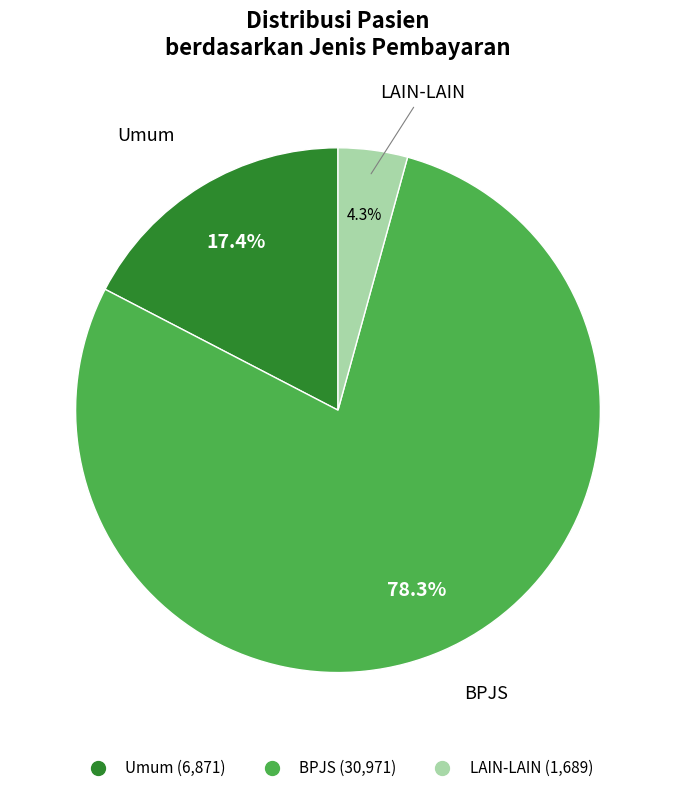

Rank the categories by value from highest to lowest.

BPJS, Umum, LAIN-LAIN